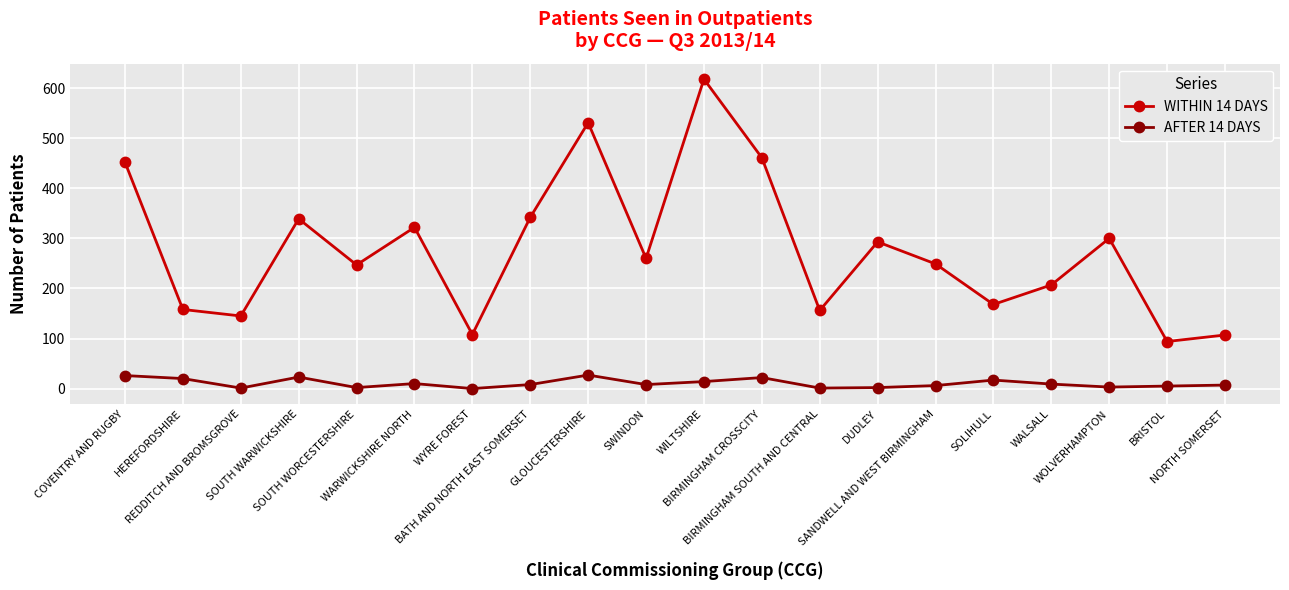

Between COVENTRY AND RUGBY and SOUTH WARWICKSHIRE, which series saw the biggest shift?

WITHIN 14 DAYS